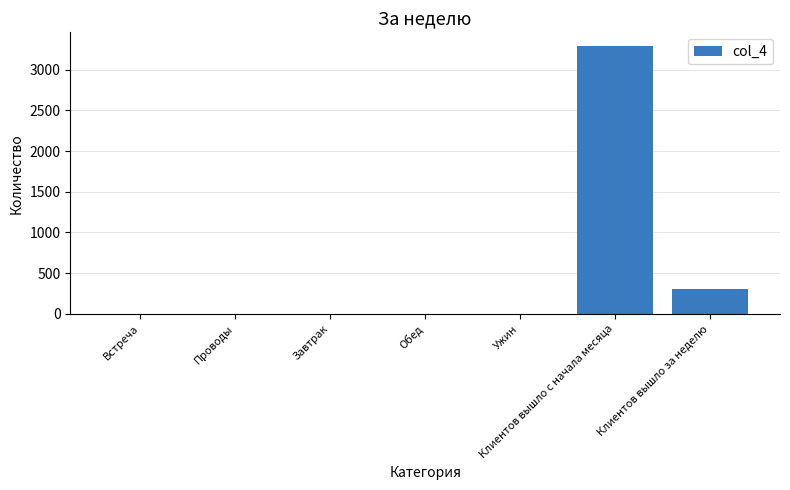

True or false: the data shows 2071 at Завтрак.

False